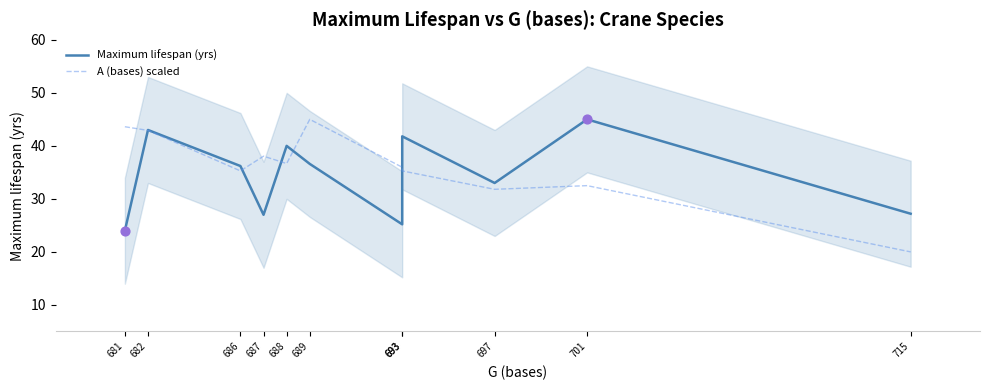

Which series reaches the minimum Y coordinate?

A (bases) scaled